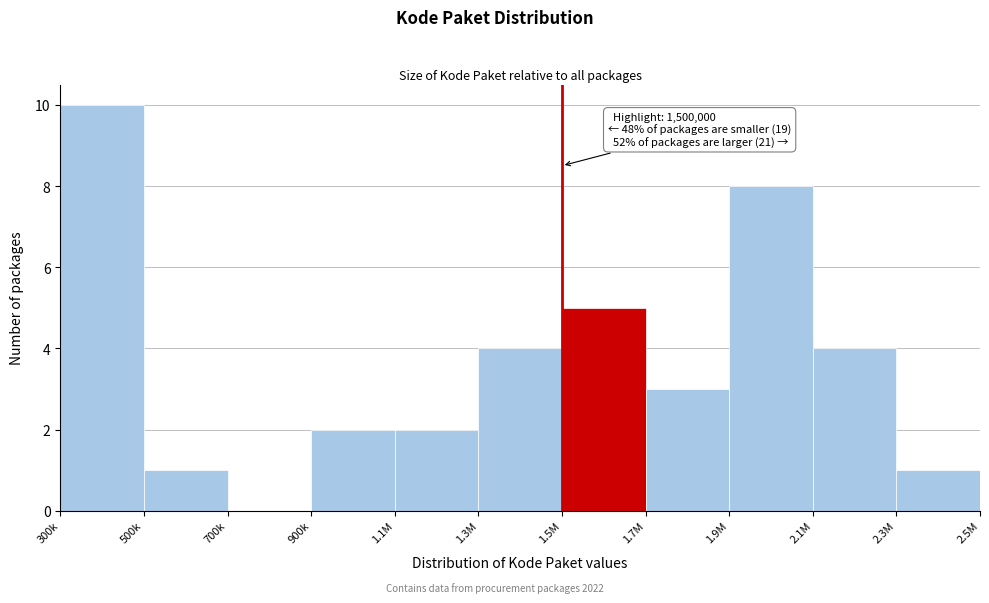

Reading left to right, what are all the values shown in this chart?

300k=10	500k=1	700k=0	900k=2	1.1M=2	1.3M=4	1.5M=5	1.7M=3	1.9M=8	2.1M=4	2.3M=1